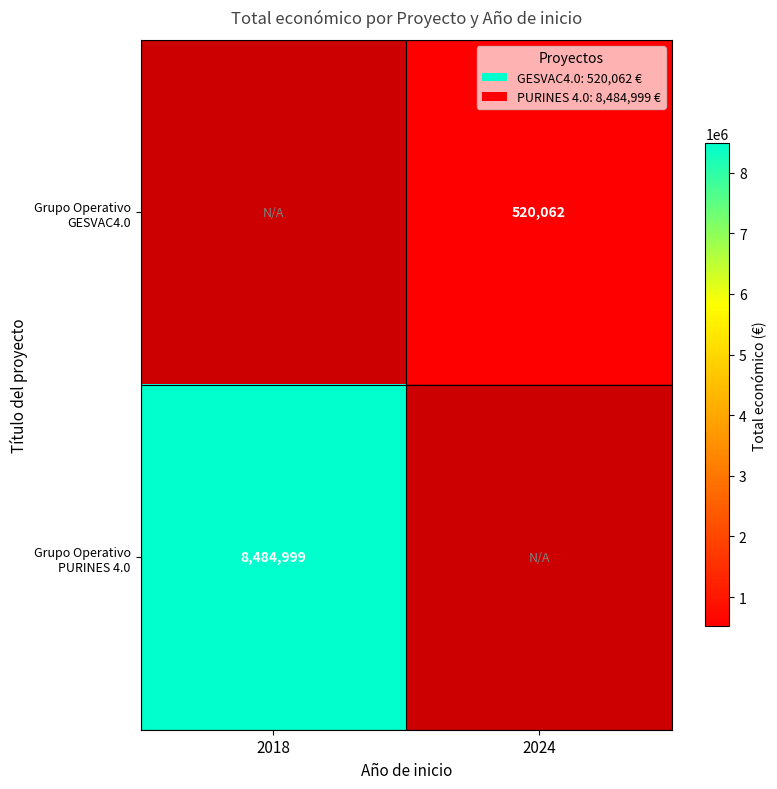

Is the value of Grupo Operativo GESVAC4.0 at 2024 greater than the value of Grupo Operativo PURINES 4.0 at 2018?

No